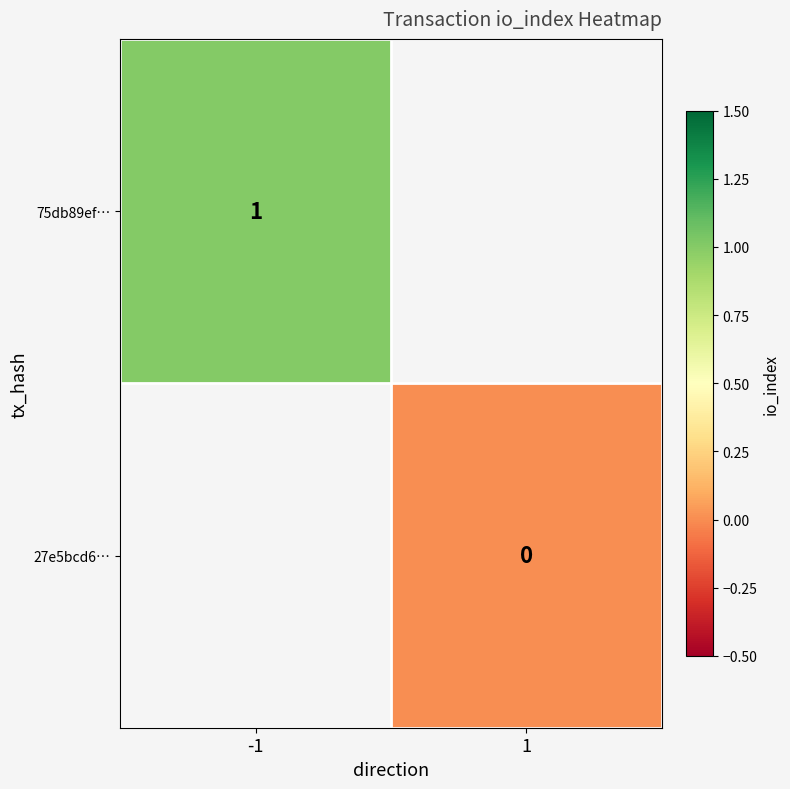

Is it true that 75db89ef… equals 1 at -1?

True